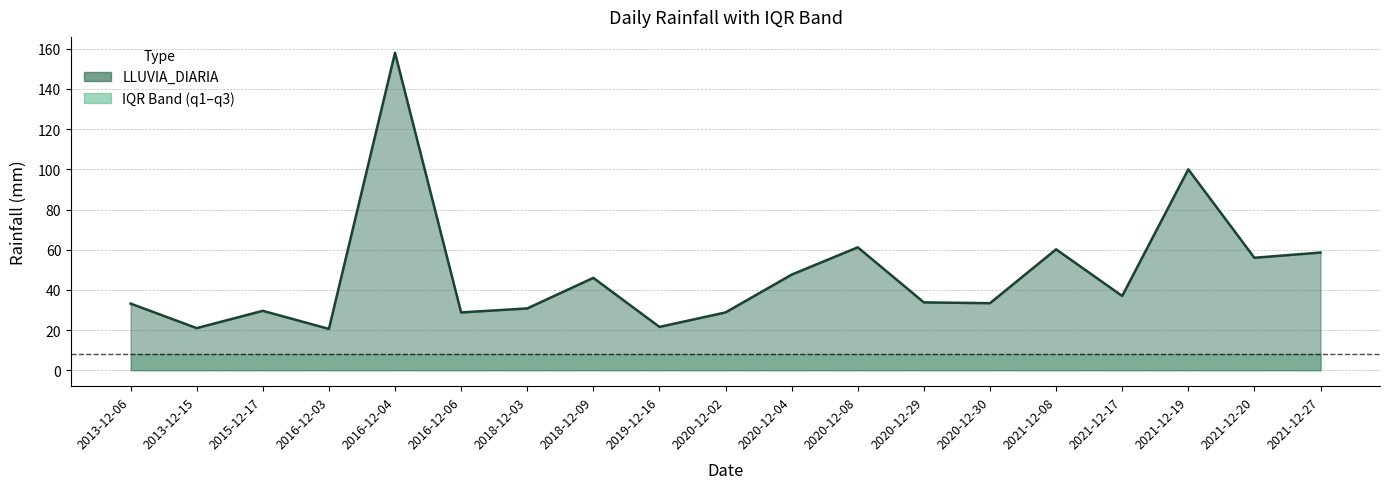

Rank the categories by value from highest to lowest.

2016-12-04, 2021-12-19, 2020-12-08, 2021-12-08, 2021-12-27, 2021-12-20, 2020-12-04, 2018-12-09, 2021-12-17, 2020-12-29, 2020-12-30, 2013-12-06, 2018-12-03, 2015-12-17, 2016-12-06, 2020-12-02, 2019-12-16, 2013-12-15, 2016-12-03